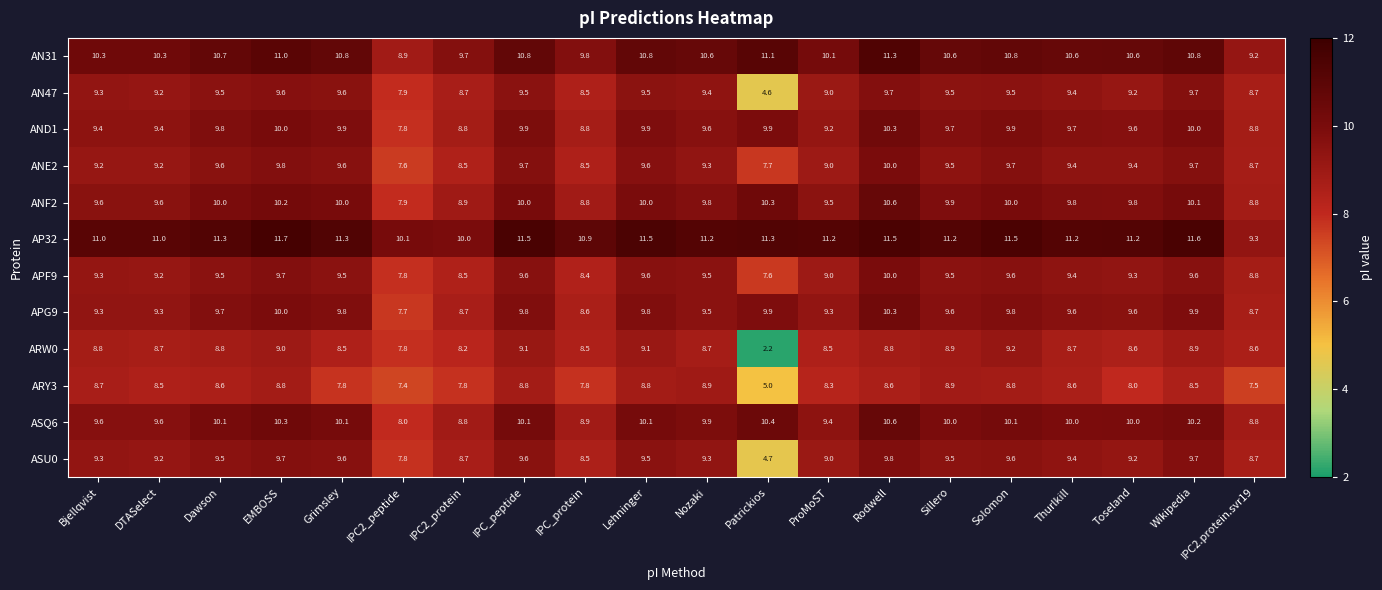

What is the difference between the AND1 values at ProMoST and Sillero?

0.5